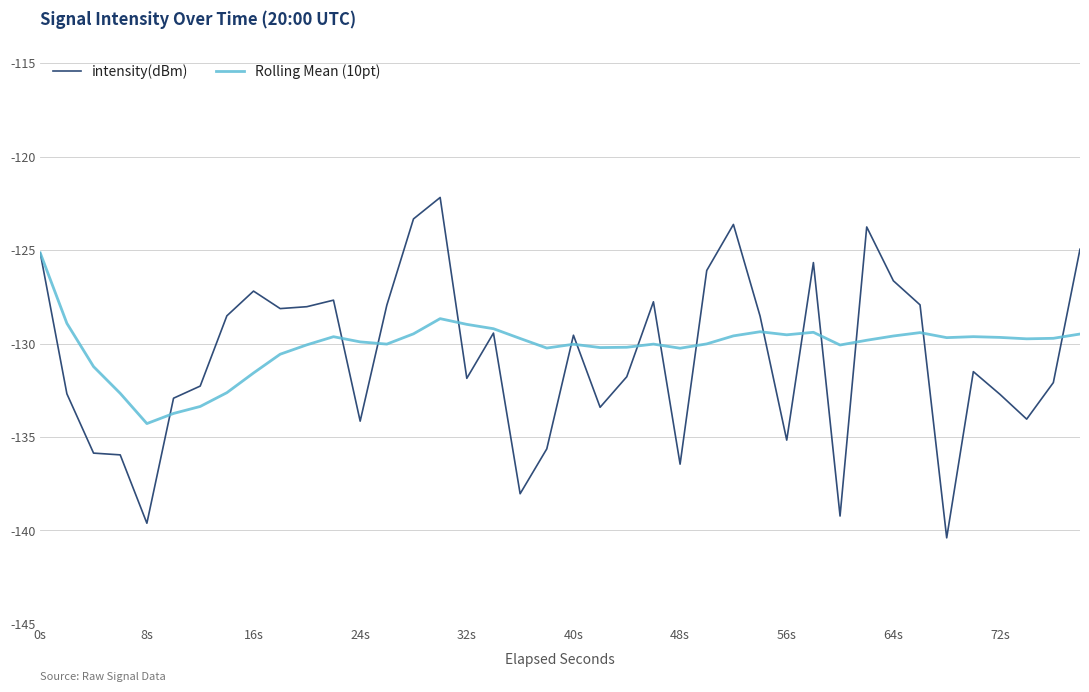

What are all the series names shown in the legend?

intensity(dBm), Rolling Mean (10pt)